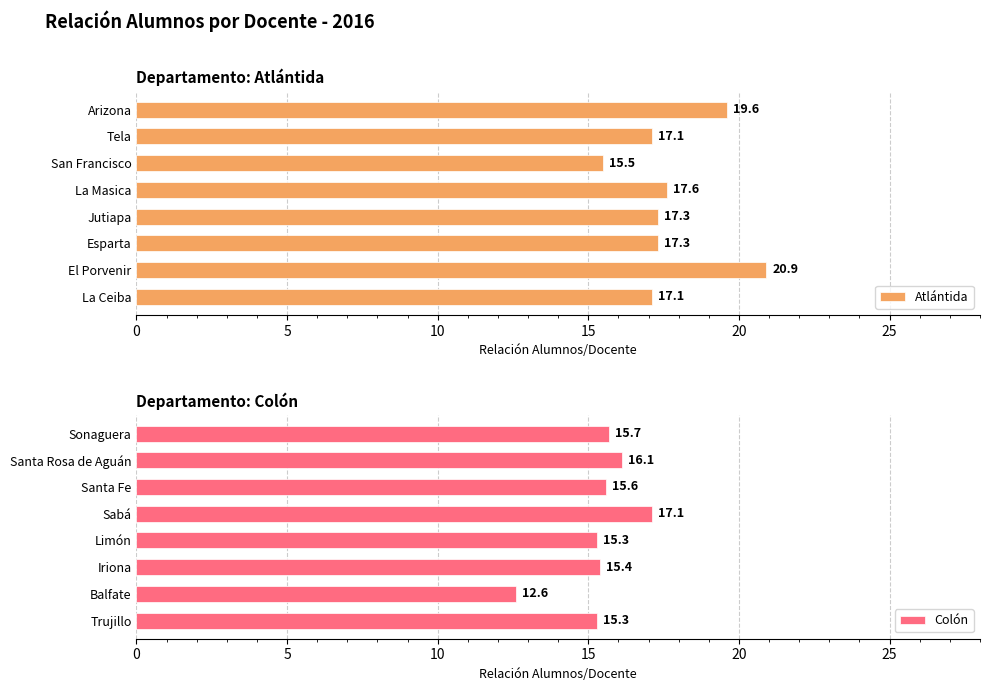

True or false: Atlántida has a value of 27.6 at La Masica.

False